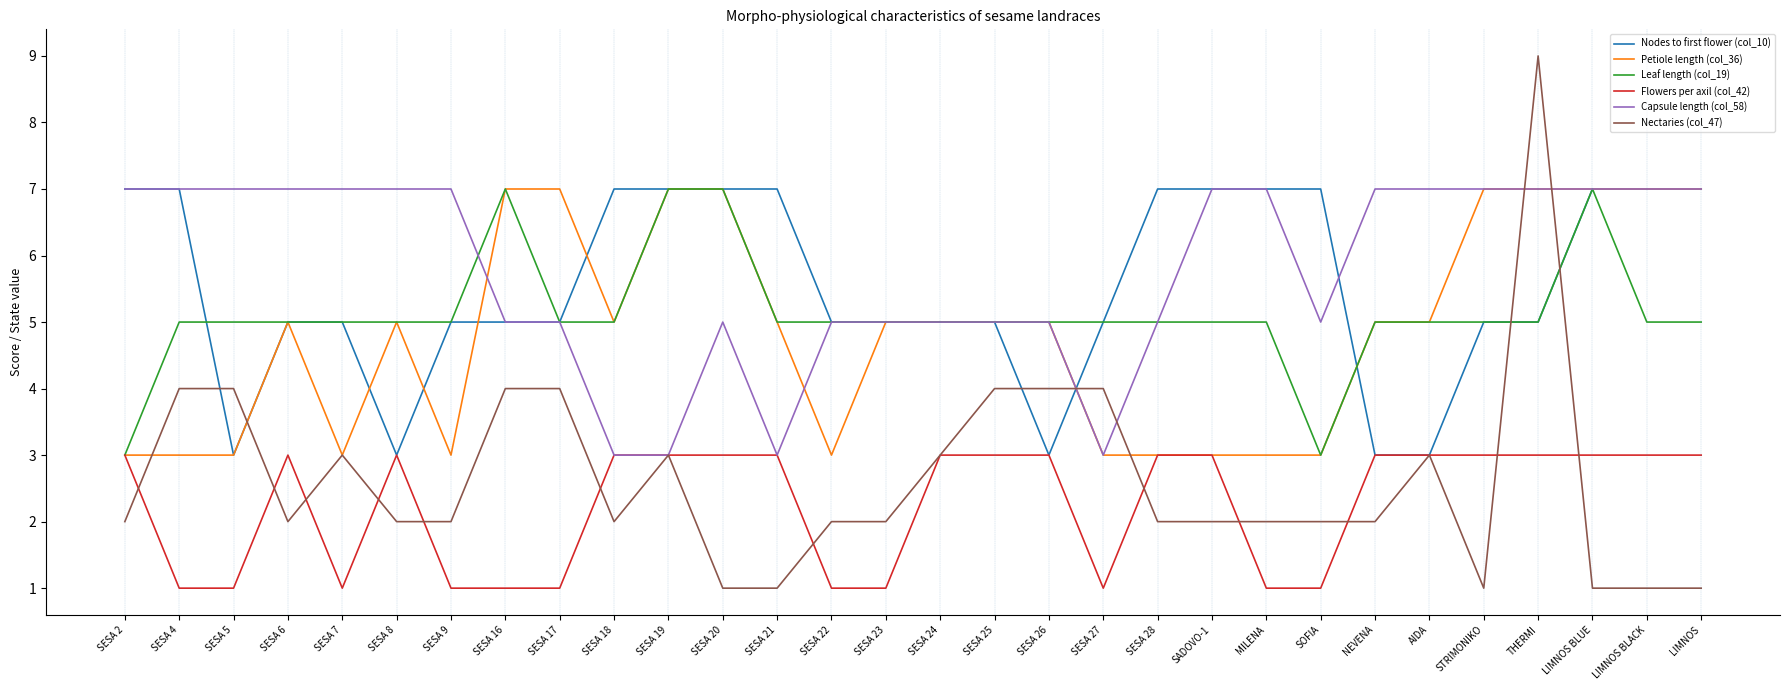

What is the maximum value for Nectaries (col_47)?

9